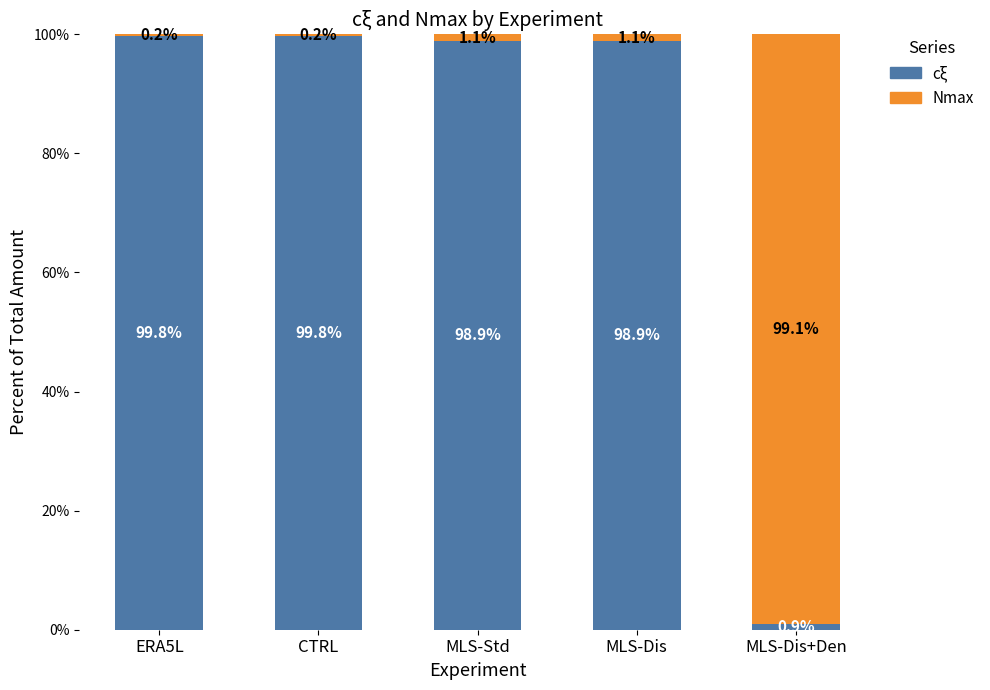

What is the total value across all series at CTRL?

100.0